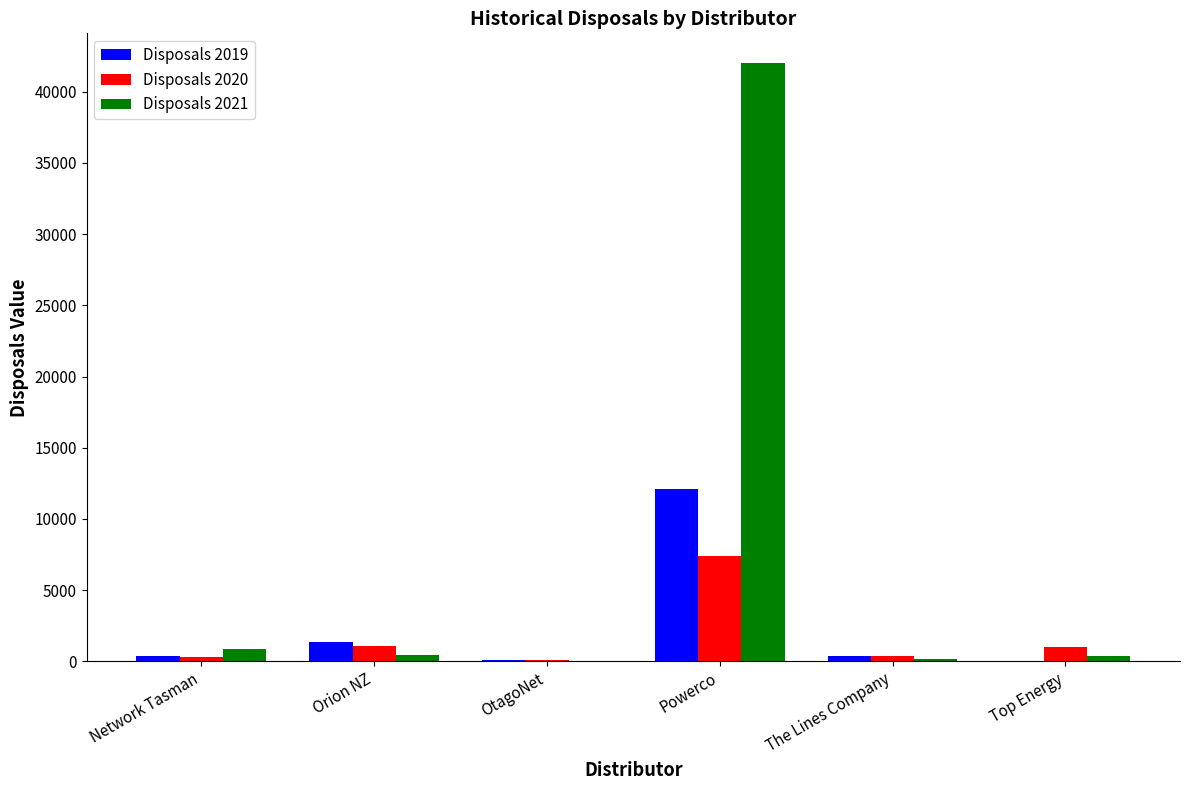

What is the maximum value for Disposals 2020?

7413.7